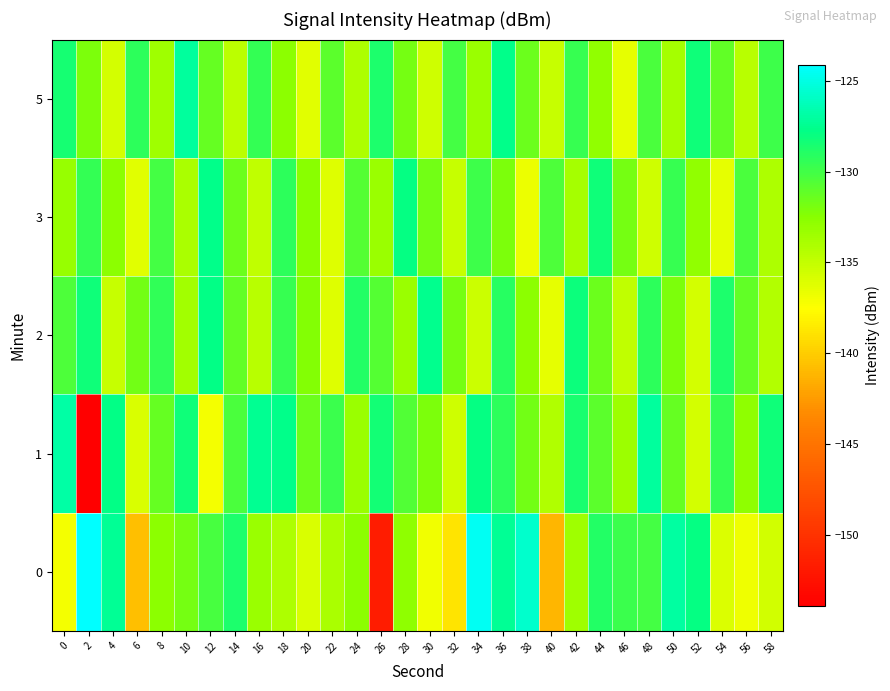

Reading left to right, transcribe all the data shown in this chart.

0: 0=-137.1	2=-124.1	4=-127.3	6=-140.7	8=-132.6	10=-131.8	12=-130.2	14=-128.7	16=-133.2	18=-134.1	20=-136.0	22=-134.0	24=-132.6	26=-151.7	28=-132.8	30=-136.9	32=-138.8	34=-124.5	36=-127.3	38=-125.7	40=-141.1	42=-133.5	44=-129.0	46=-129.7	48=-130.1	50=-127.0	52=-128.0	54=-136.0	56=-136.9	58=-135.6
1: 0=-126.9	2=-153.9	4=-127.8	6=-135.9	8=-131.3	10=-128.3	12=-137.1	14=-130.3	16=-127.4	18=-127.6	20=-131.5	22=-129.8	24=-133.2	26=-128.4	28=-130.6	30=-132.1	32=-135.5	34=-127.9	36=-129.3	38=-131.7	40=-134.2	42=-128.6	44=-130.9	46=-133.4	48=-127.1	50=-131.3	52=-135.7	54=-129.5	56=-132.8	58=-128.2
2: 0=-130.5	2=-128.3	4=-135.1	6=-131.7	8=-129.4	10=-133.6	12=-127.8	14=-131.2	16=-134.5	18=-129.7	20=-132.3	22=-136.1	24=-128.9	26=-130.7	28=-133.2	30=-127.5	32=-131.9	34=-135.3	36=-129.1	38=-132.7	40=-136.5	42=-128.1	44=-131.5	46=-134.9	48=-129.3	50=-132.1	52=-135.7	54=-128.7	56=-131.1	58=-134.3
3: 0=-133.1	2=-129.5	4=-132.7	6=-136.3	8=-130.1	10=-133.9	12=-127.7	14=-131.5	16=-134.9	18=-129.3	20=-132.5	22=-136.1	24=-130.7	26=-133.3	28=-127.9	30=-131.7	32=-135.1	34=-129.9	36=-132.1	38=-136.7	40=-130.5	42=-133.7	44=-128.3	46=-131.9	48=-135.5	50=-129.7	52=-132.9	54=-136.5	56=-130.3	58=-134.1
5: 0=-128.5	2=-132.1	4=-135.7	6=-129.3	8=-133.5	10=-127.1	12=-131.3	14=-134.7	16=-129.5	18=-132.7	20=-136.3	22=-130.9	24=-134.1	26=-128.7	28=-131.9	30=-135.5	32=-130.1	34=-133.3	36=-127.7	38=-131.5	40=-135.1	42=-129.7	44=-132.9	46=-136.5	48=-130.3	50=-133.7	52=-128.3	54=-131.1	56=-134.5	58=-129.9